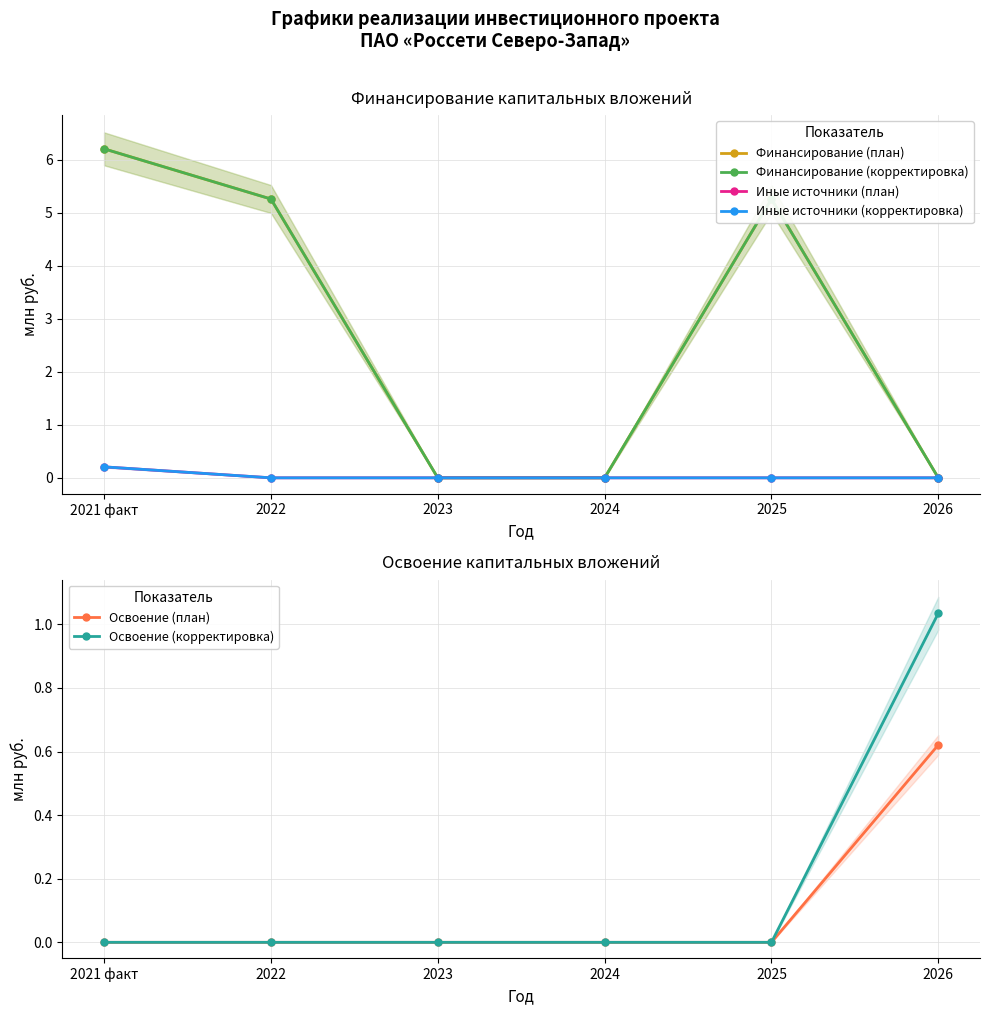

Count the number of data series in this chart.

6